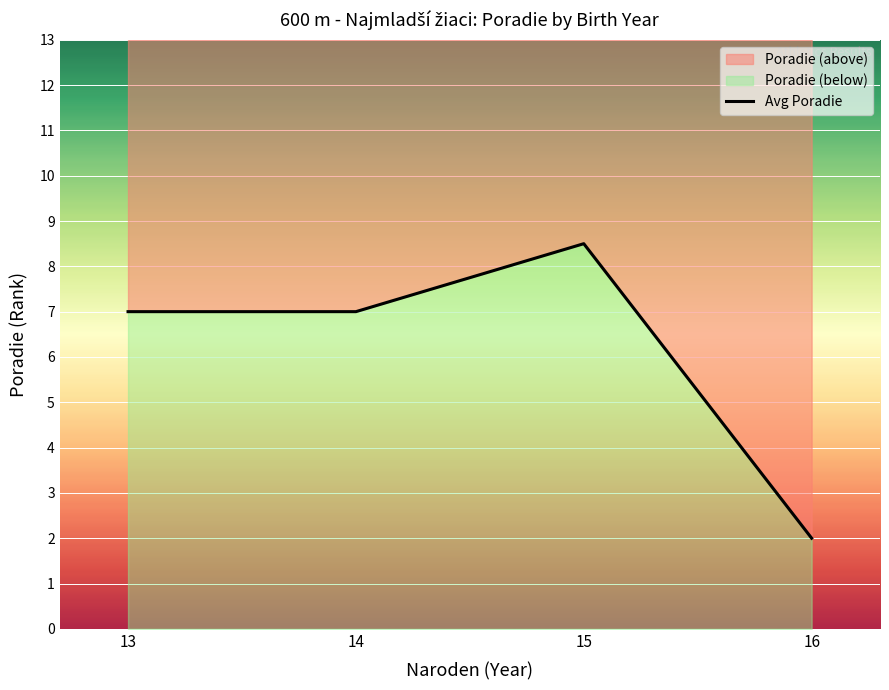

Is it true that the value at 13 is 2.7?

False